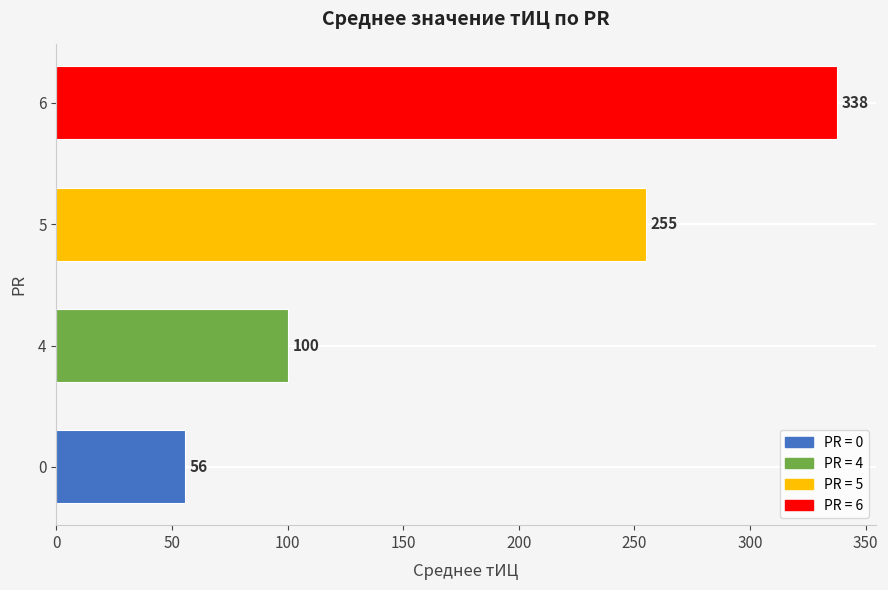

Where is the data nearest to the value 196?

5